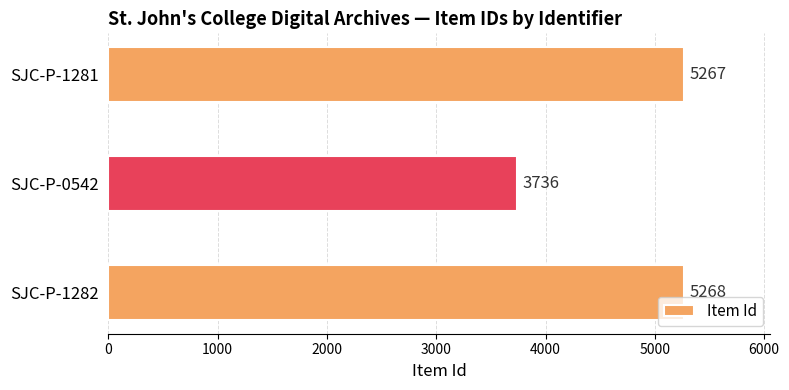

List the labels in order of value, smallest first.

SJC-P-0542, SJC-P-1281, SJC-P-1282